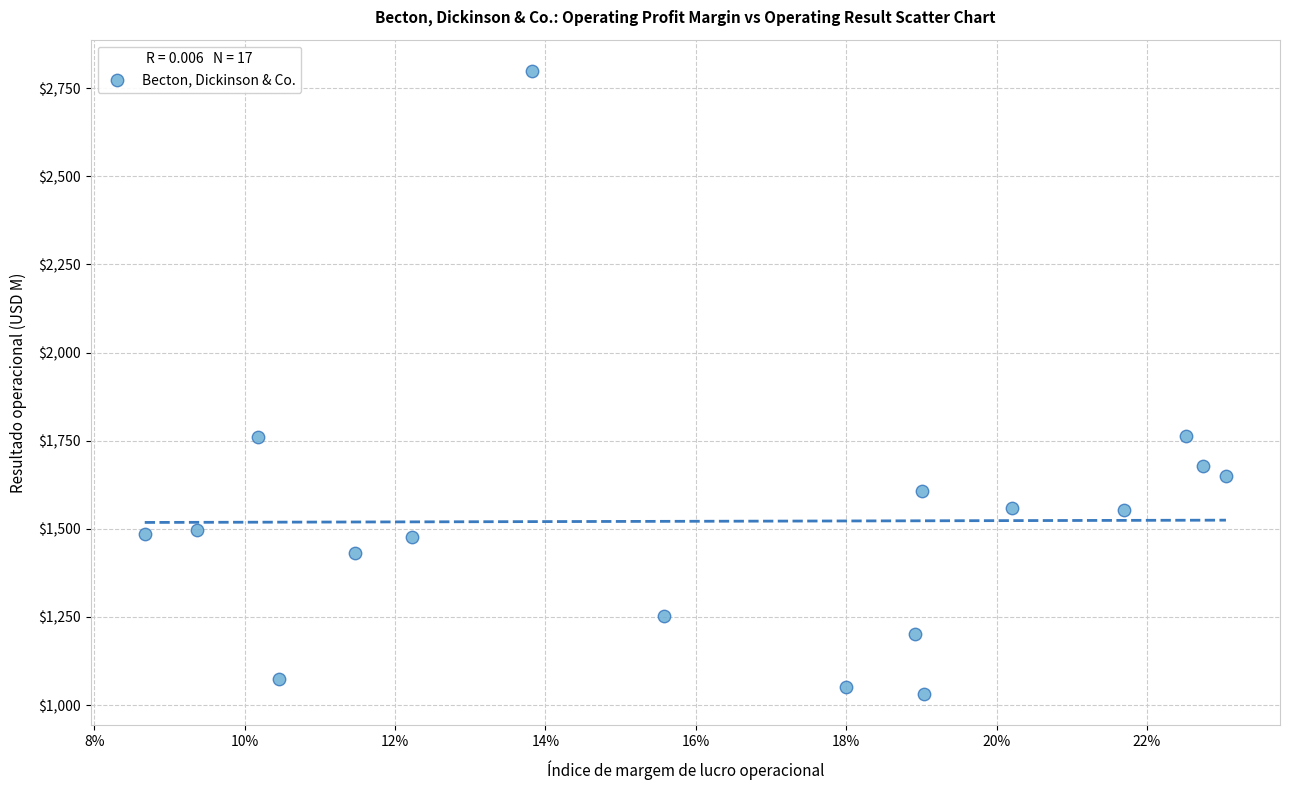

What is the range of Y values (max minus min)?

1768